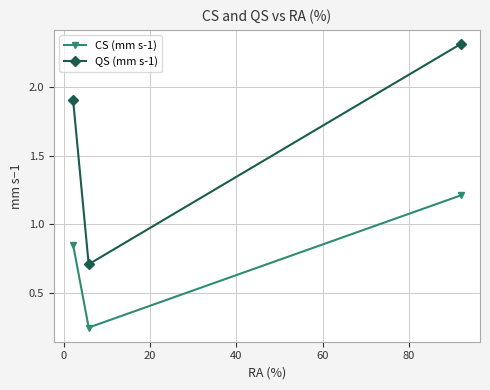

Which series has the largest range (max minus min)?

QS (mm s-1)